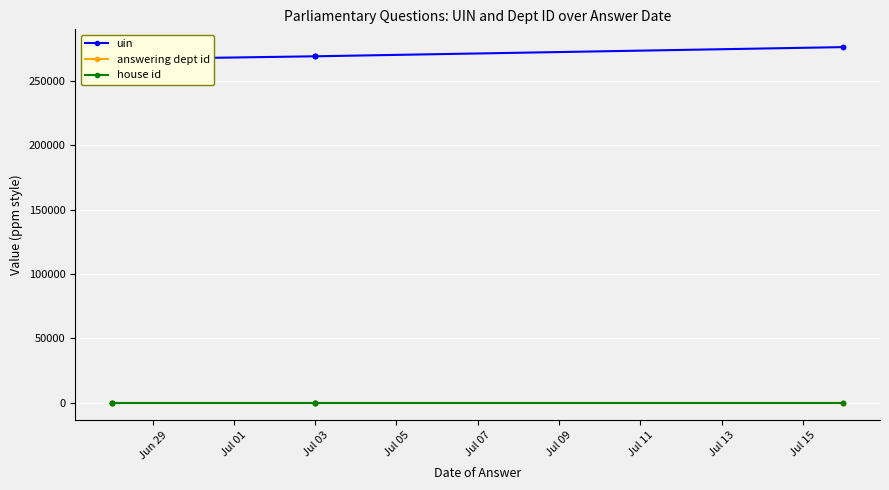

List the series in order of their peak value, highest first.

uin, answering dept id, house id